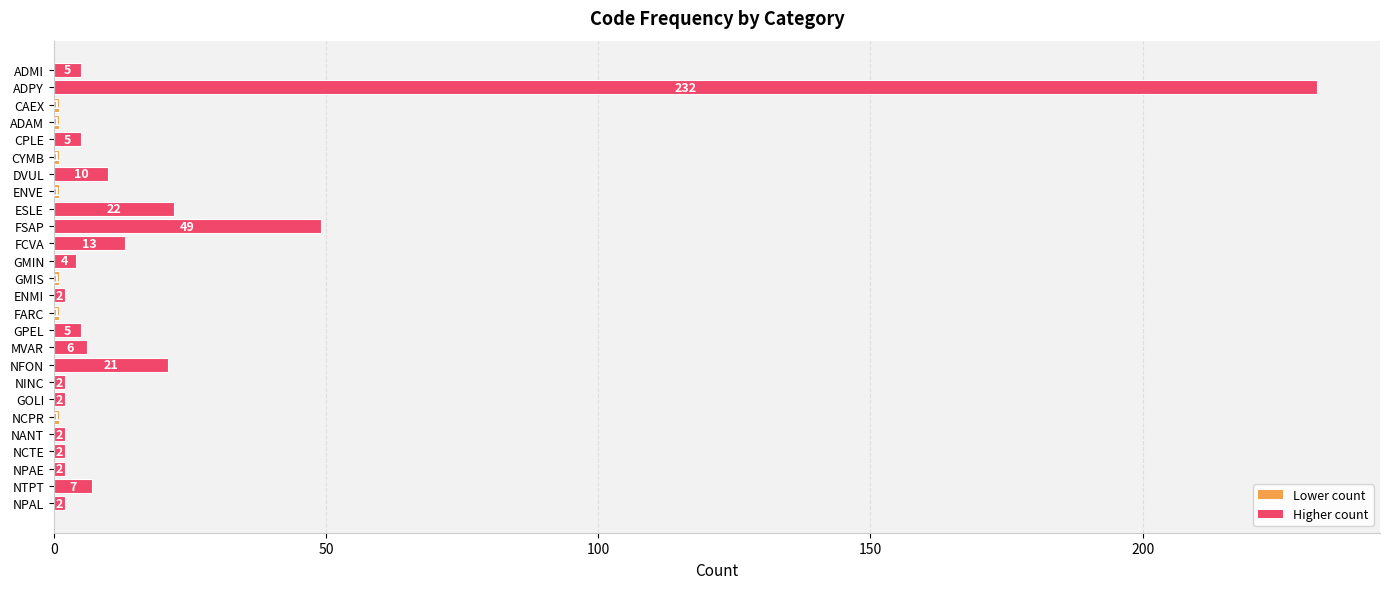

What is the maximum value shown in the chart?

232